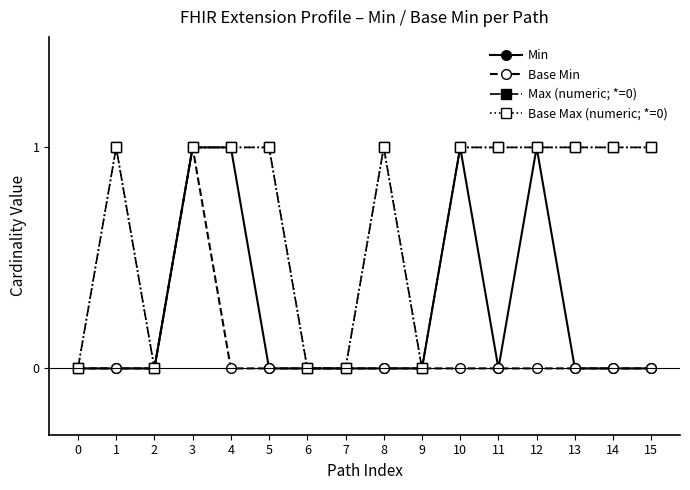

Is this an area chart (filled region under the line)?

No